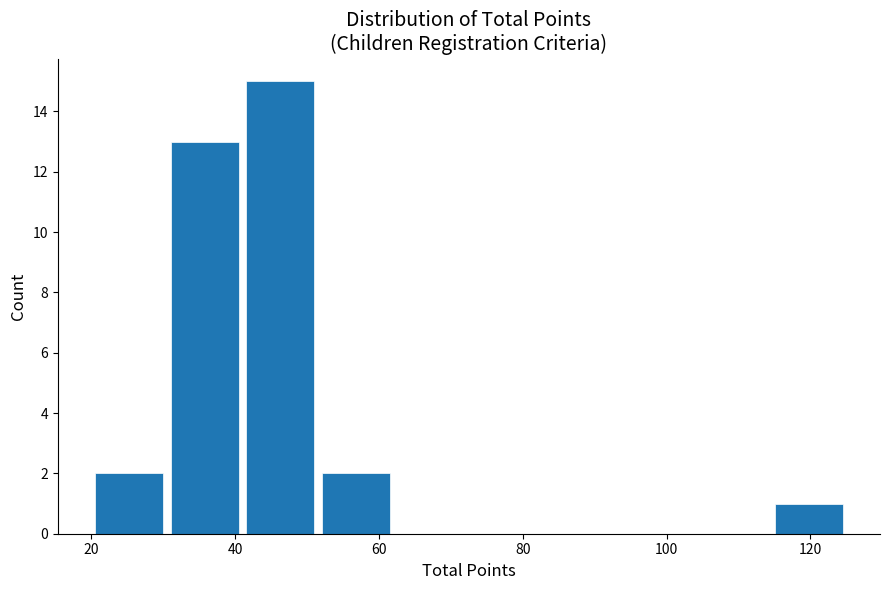

Reading left to right, transcribe this chart: for each bar, give the range it covers on the x-axis and its height. Neither the bar edges nor the heights are printed on the chart, so give them approximately, as read against the axes.

20.0 to 30.5: 2
30.5 to 41.0: 13
41.0 to 51.5: 15
51.5 to 62.0: 2
62.0 to 72.5: 0
72.5 to 83.0: 0
83.0 to 93.5: 0
93.5 to 104.0: 0
104.0 to 114.5: 0
114.5 to 125.0: 1